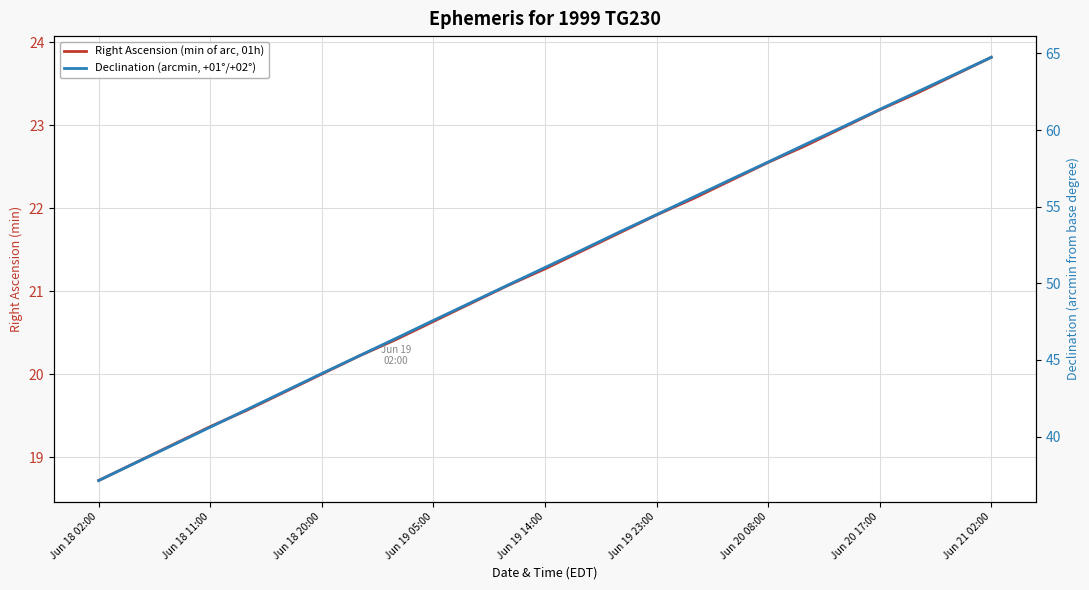

How many lines are shown in the chart?

2